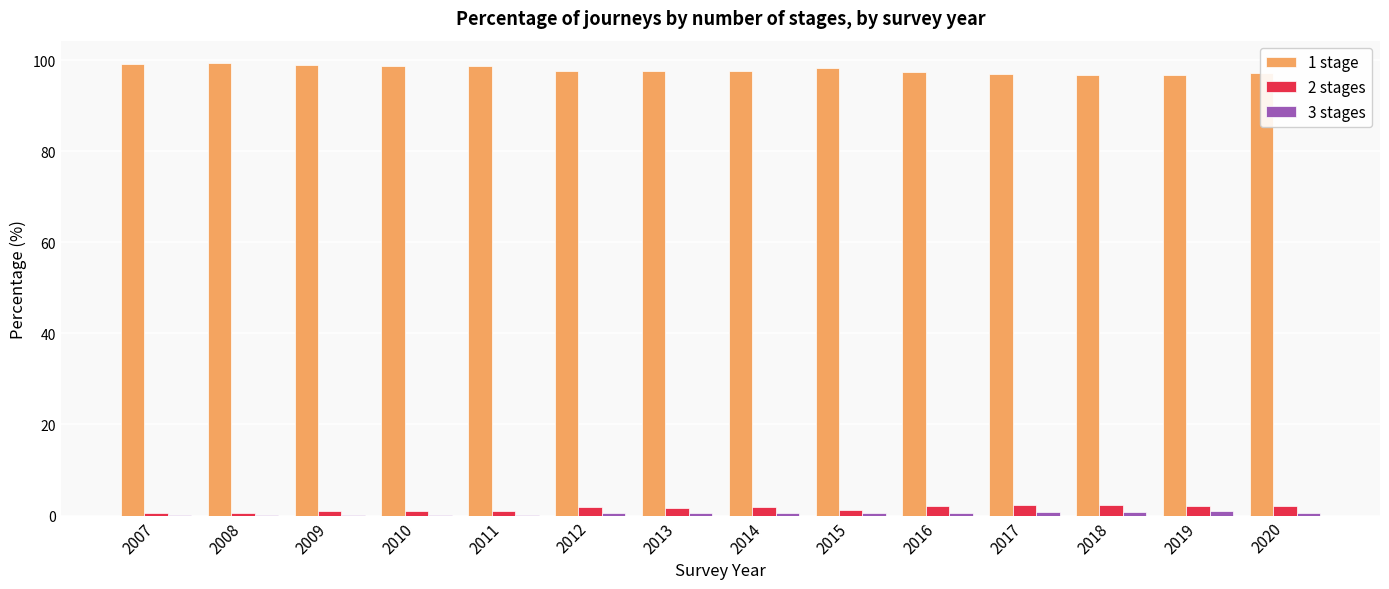

The value of 1 stage at 2019 is 96.8. True or false?

True